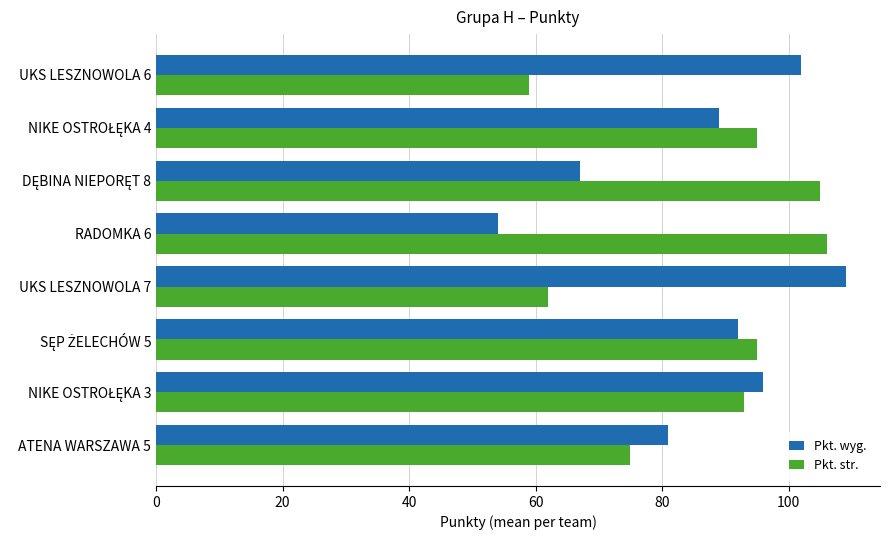

What are all the series names shown in the legend?

Pkt. wyg., Pkt. str.